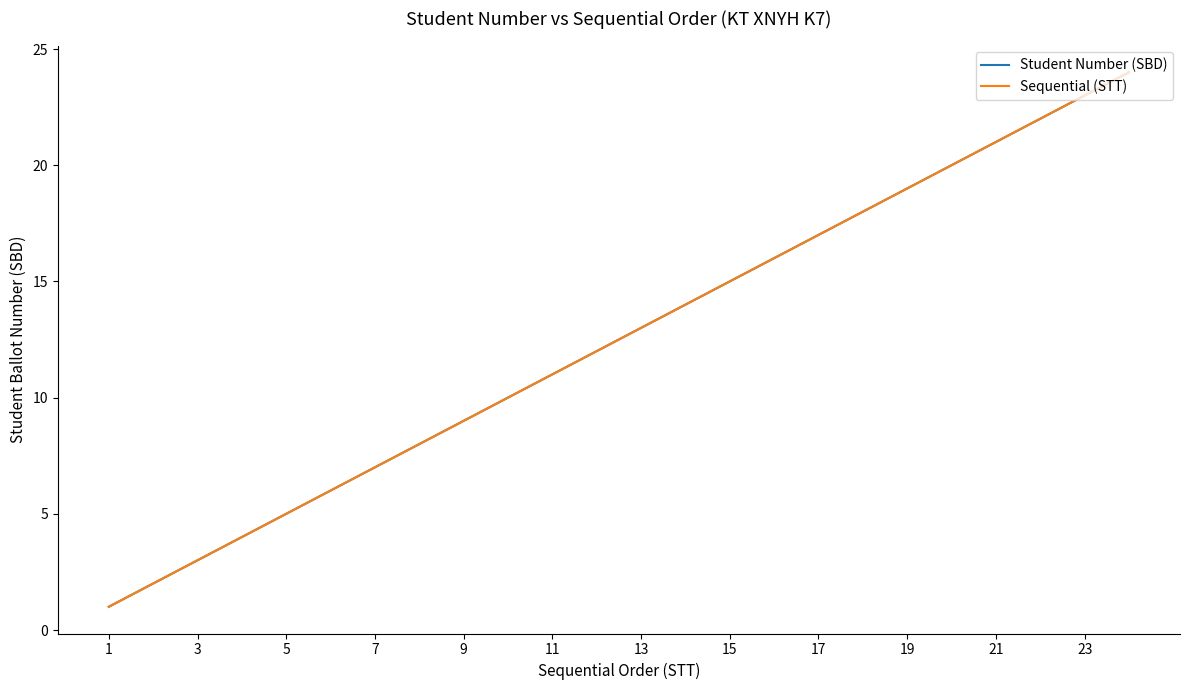

How many lines are shown in the chart?

2